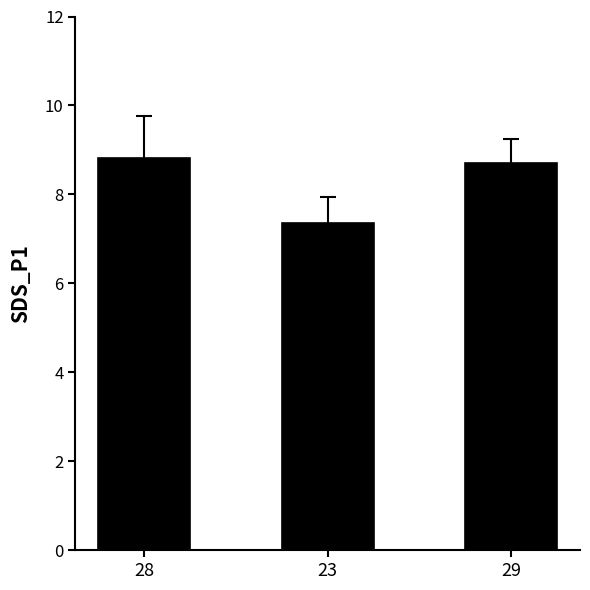

Count the number of categories in the chart.

3